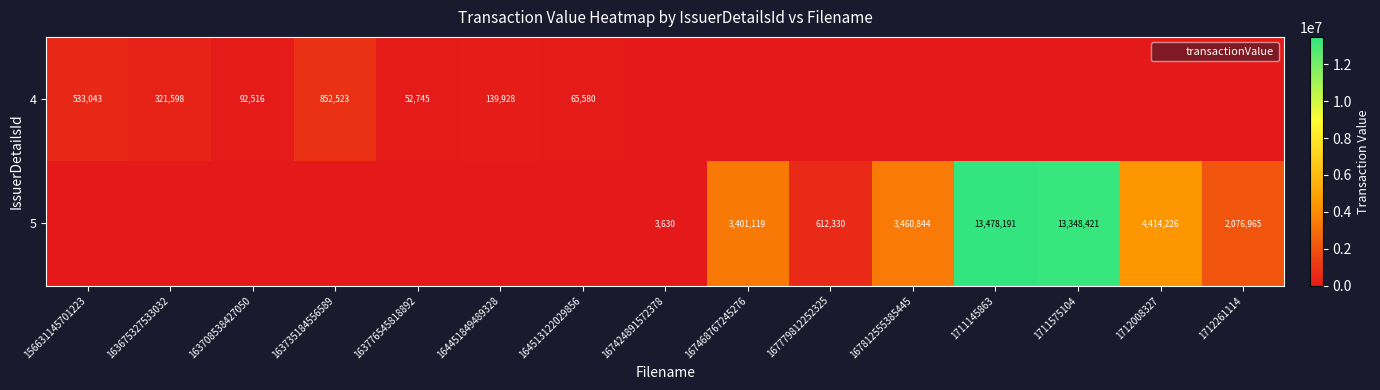

How many series are shown in this chart?

2